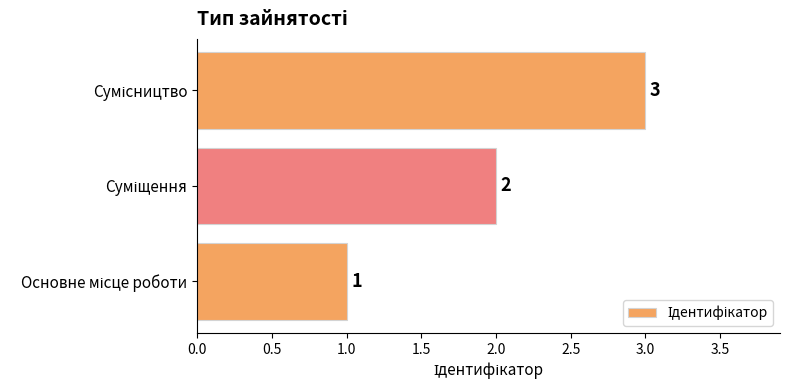

Count the values in the range 1 to 3.

3